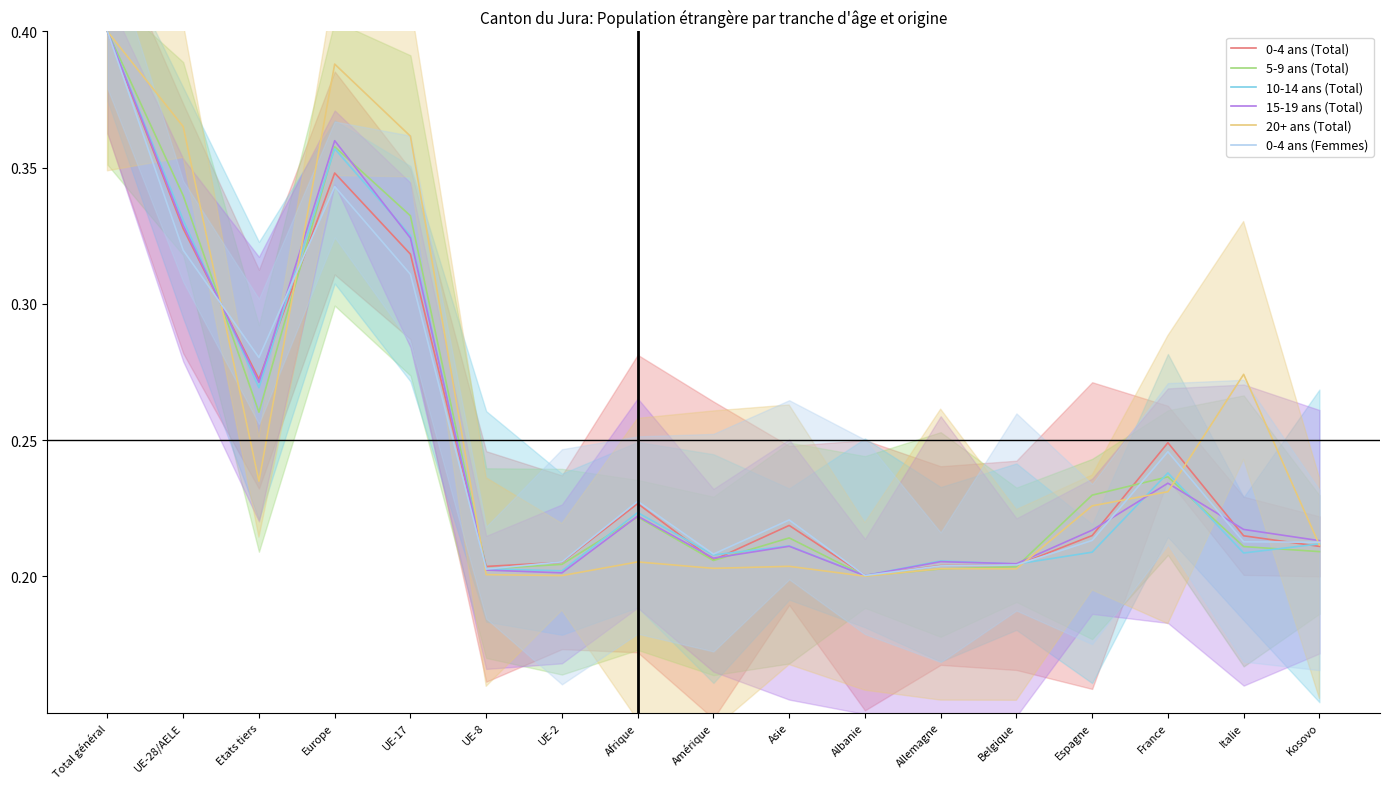

Which category has the lowest value in the 0-4 ans (Total) series?

Albanie